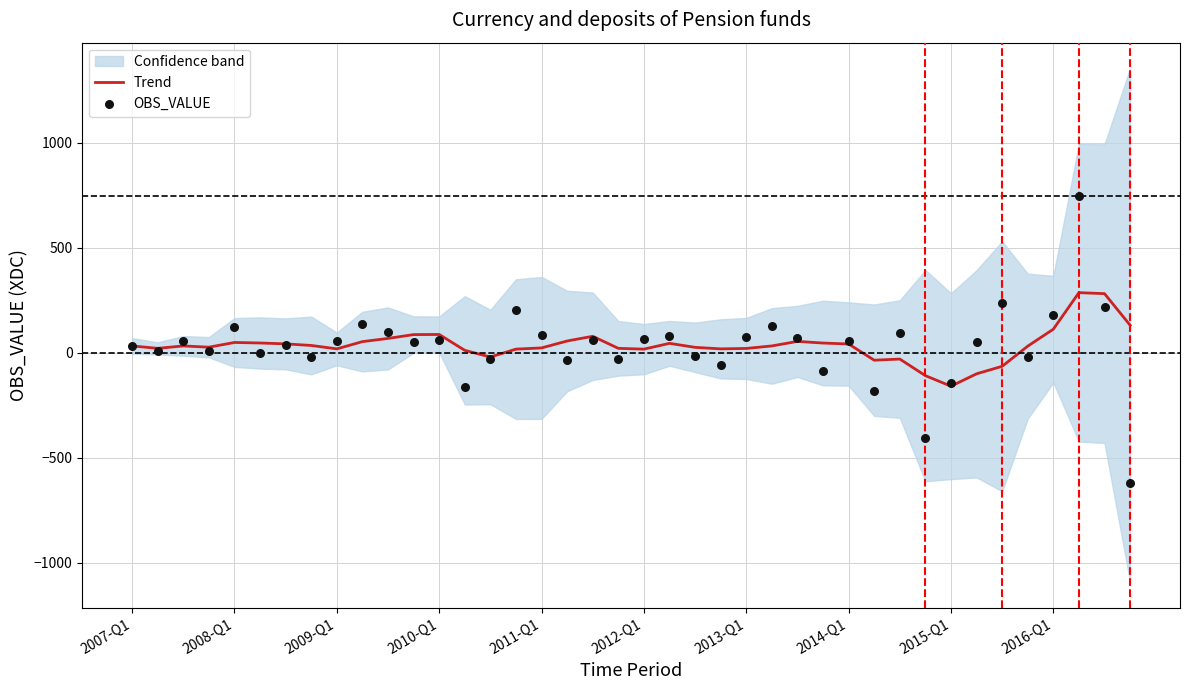

What is the highest value of the Trend series?

286.8